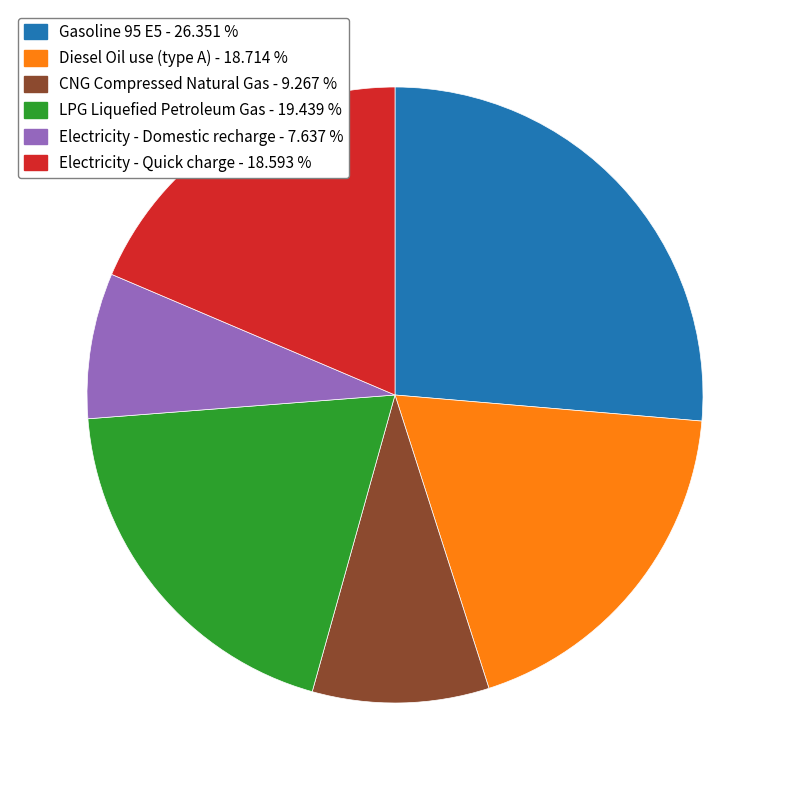

Does LPG Liquefied Petroleum Gas account for over 50% of the chart?

No